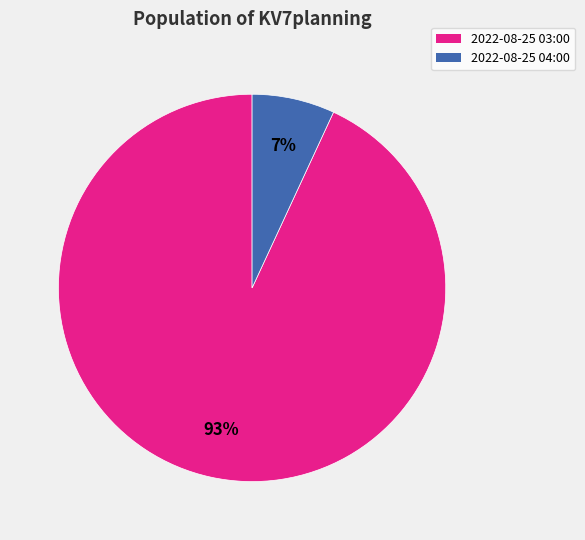

To the nearest percent, what percentage of the pie is 2022-08-25 03:00?

93%